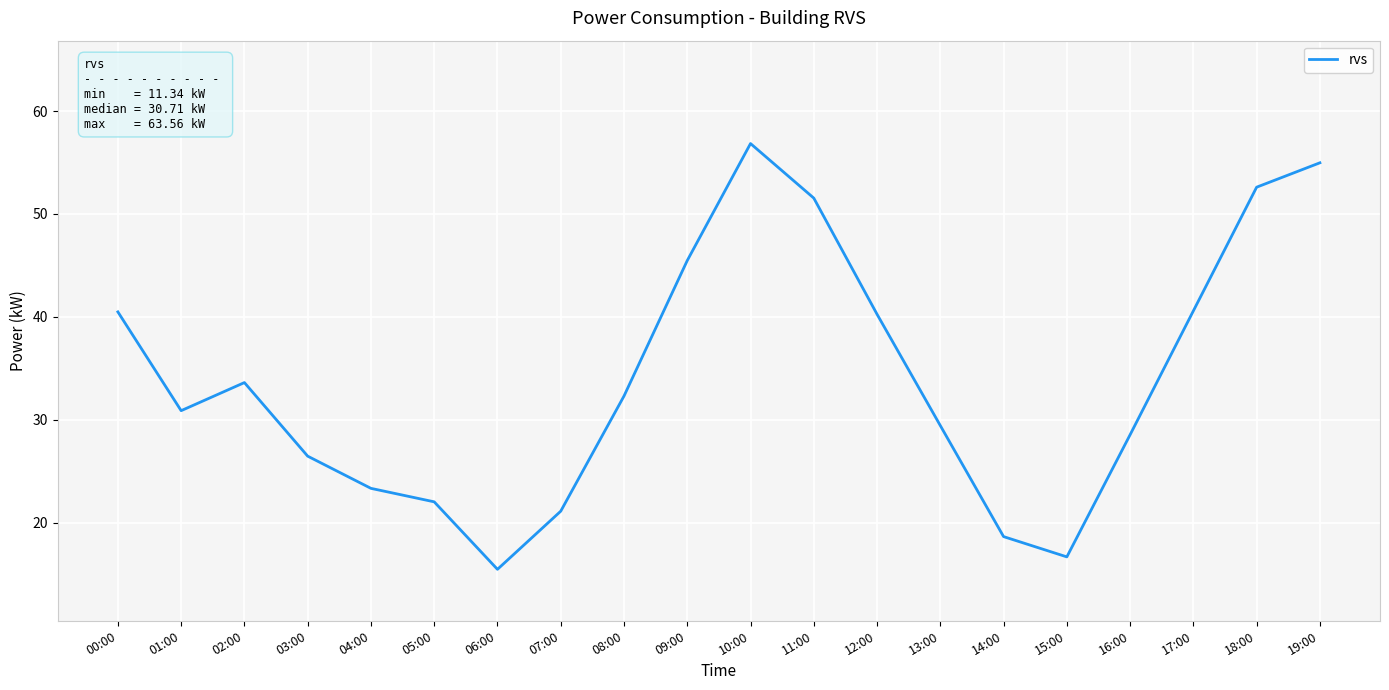

Which has a higher value, 08:00 or 13:00?

08:00